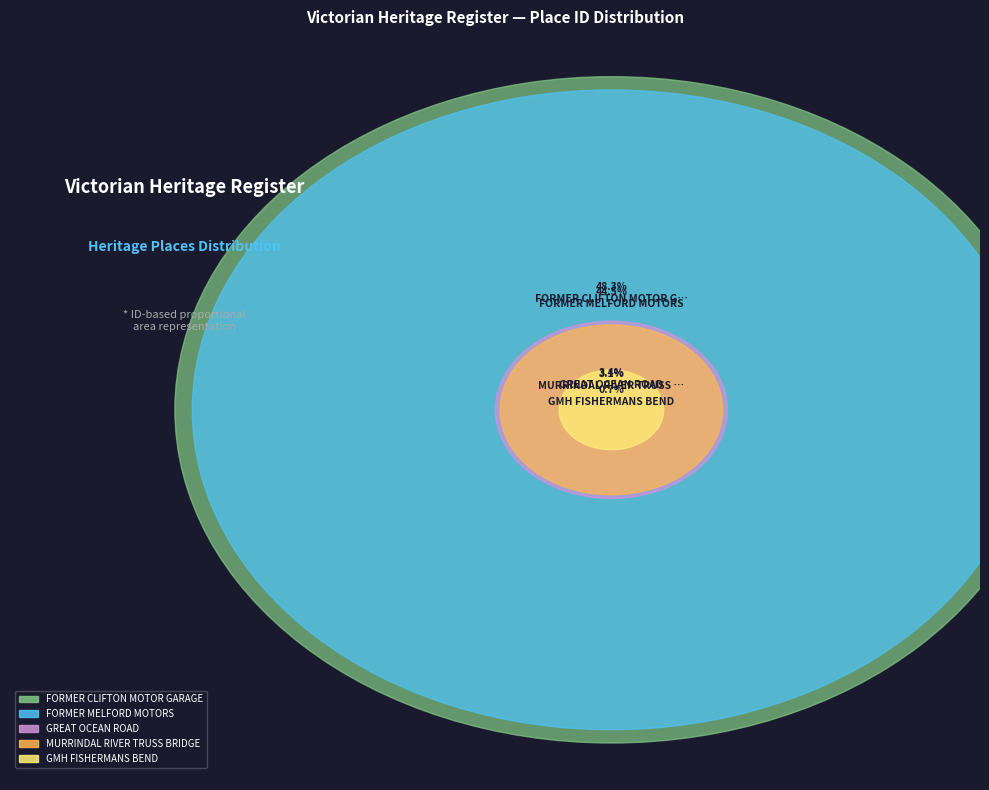

Is it true that FORMER CLIFTON MOTOR GARAGE is 48% of the pie?

True